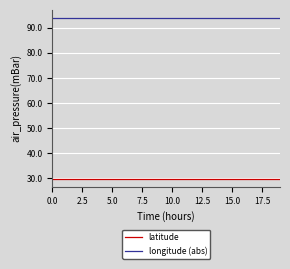

True or false: latitude and longitude (abs) intersect in this chart.

False